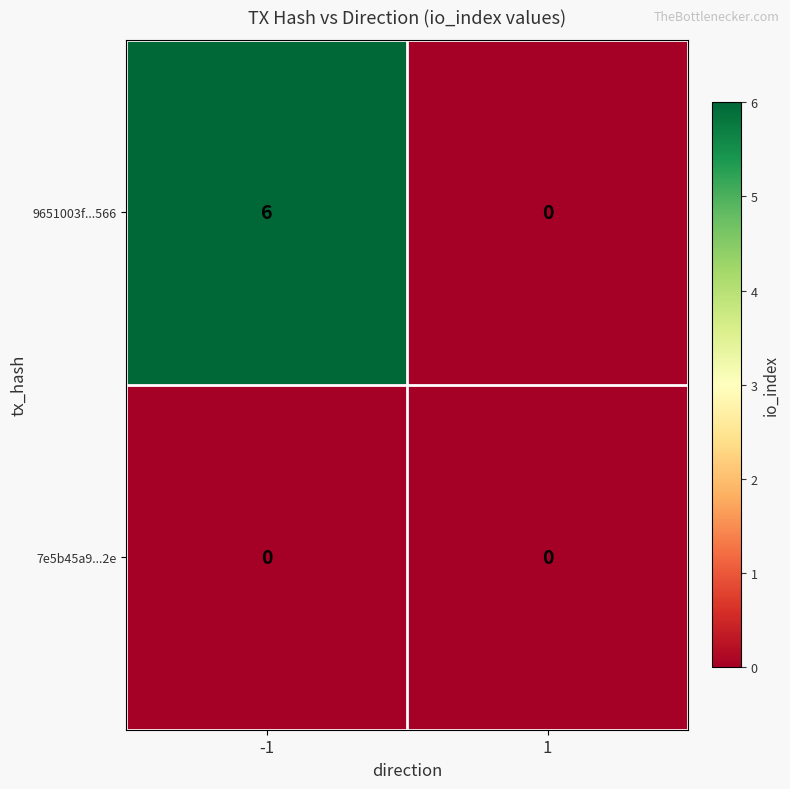

Which label corresponds to the largest value in the chart?

-1